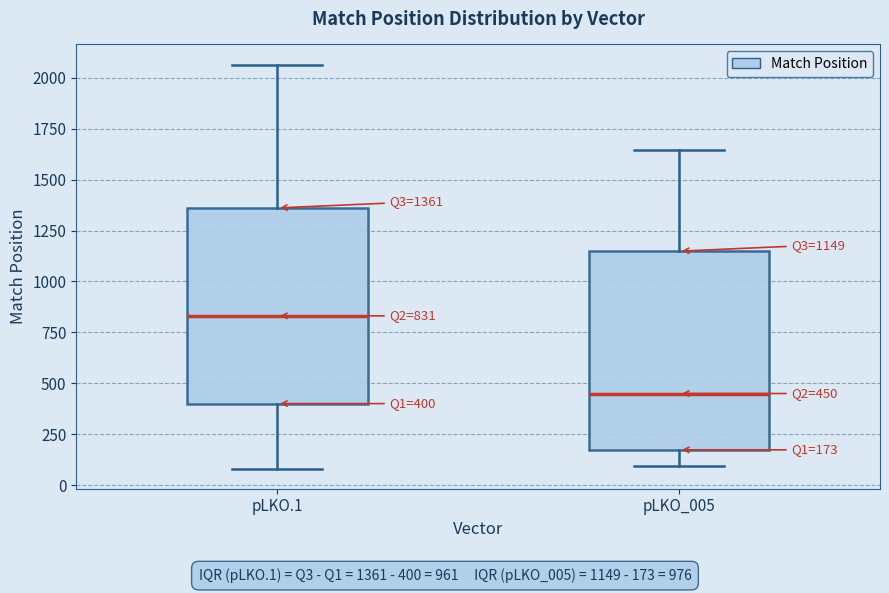

Which box has the highest median line?

pLKO.1